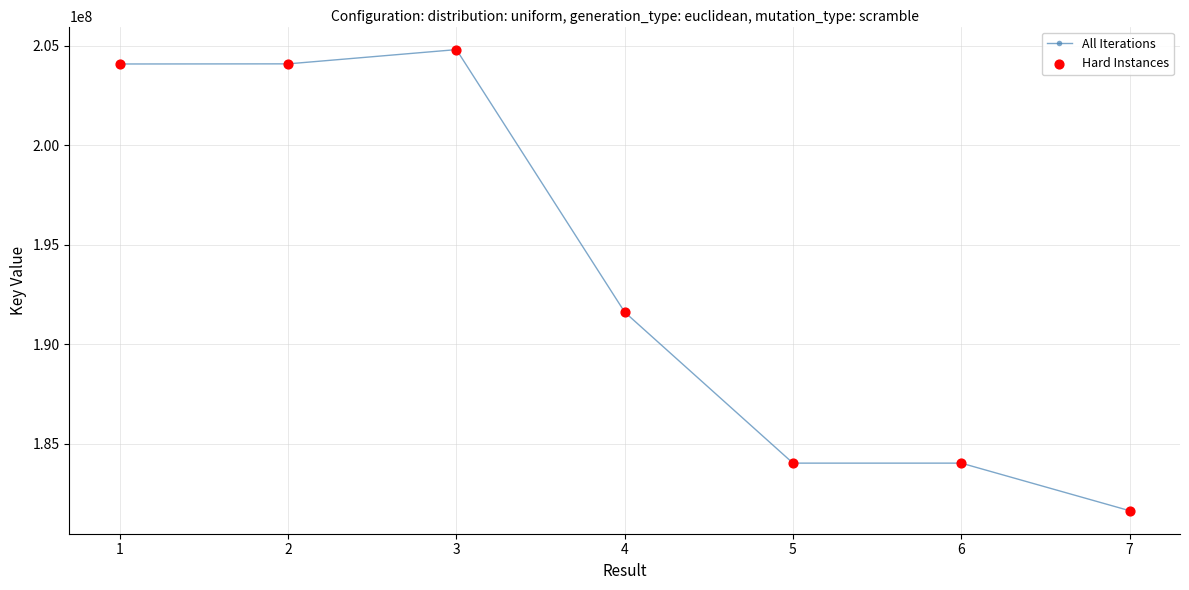

What is the change in value from 4 to 7?

-9970937